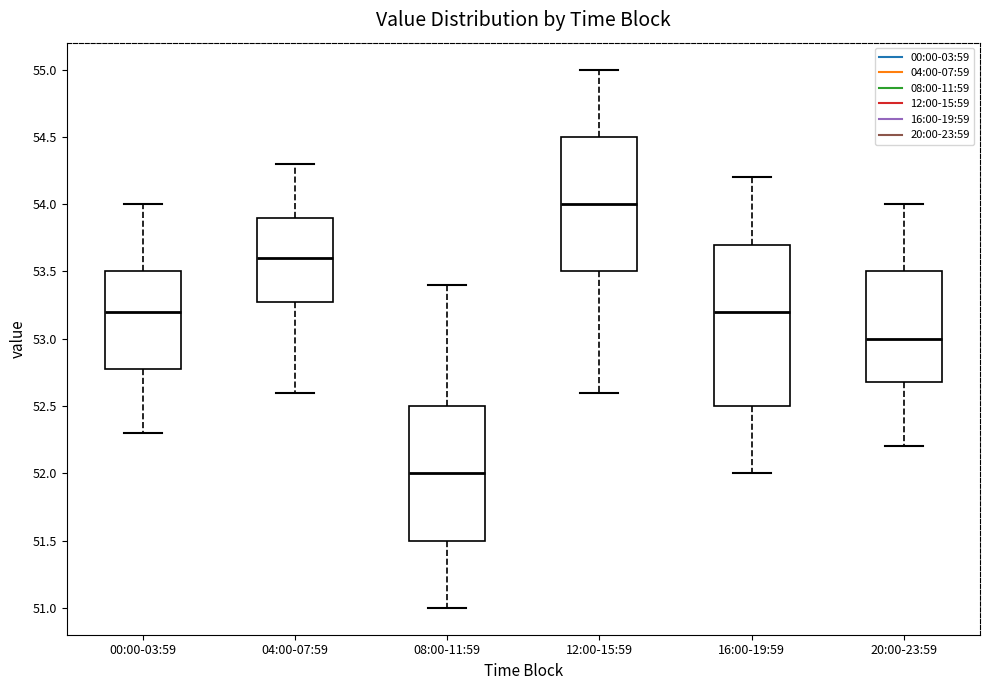

Comparing the boxes themselves (not the whiskers), which one is the tallest?

16:00-19:59